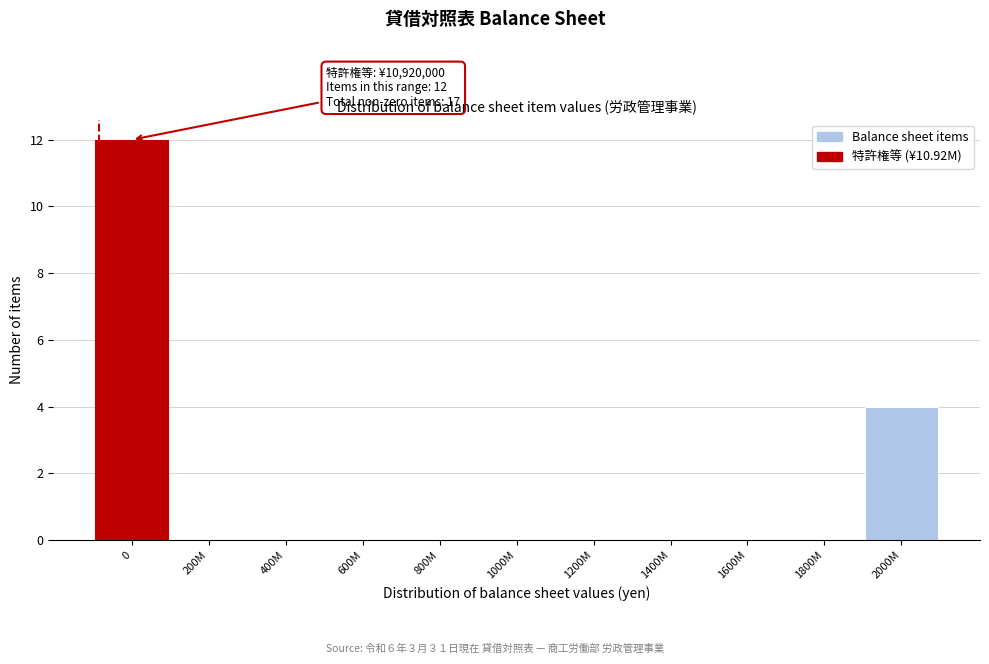

Reading left to right, list all the values displayed in this chart.

0=12	200M=0	400M=0	600M=0	800M=0	1000M=0	1200M=0	1400M=0	1600M=0	1800M=0	2000M=4